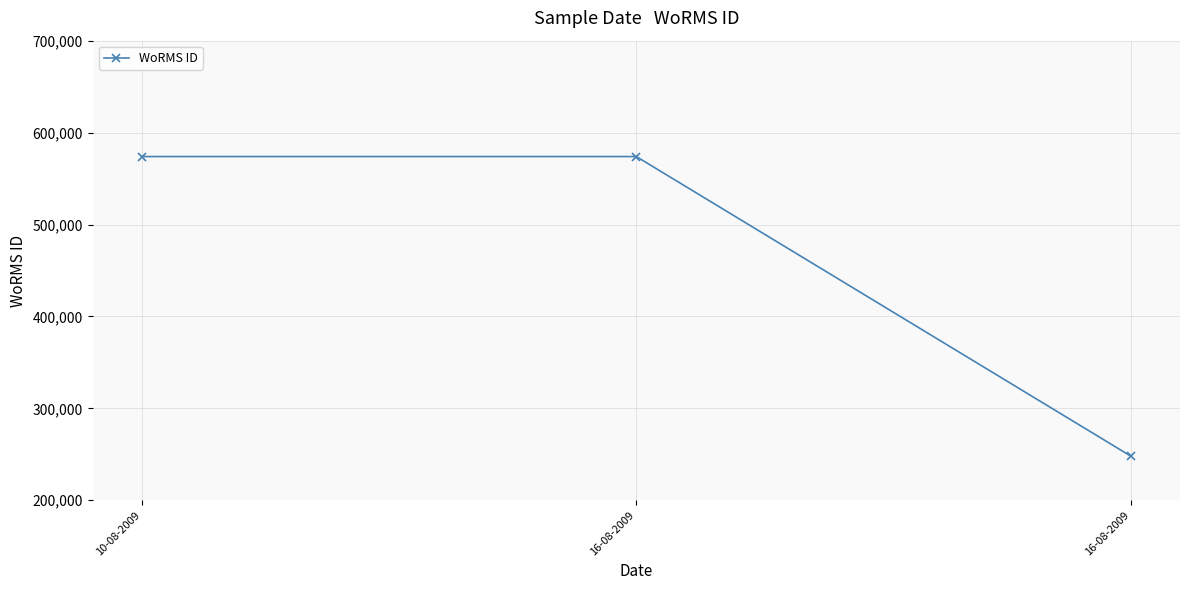

What is the difference between the values at 16-08-2009 and 16-08-2009?

325784